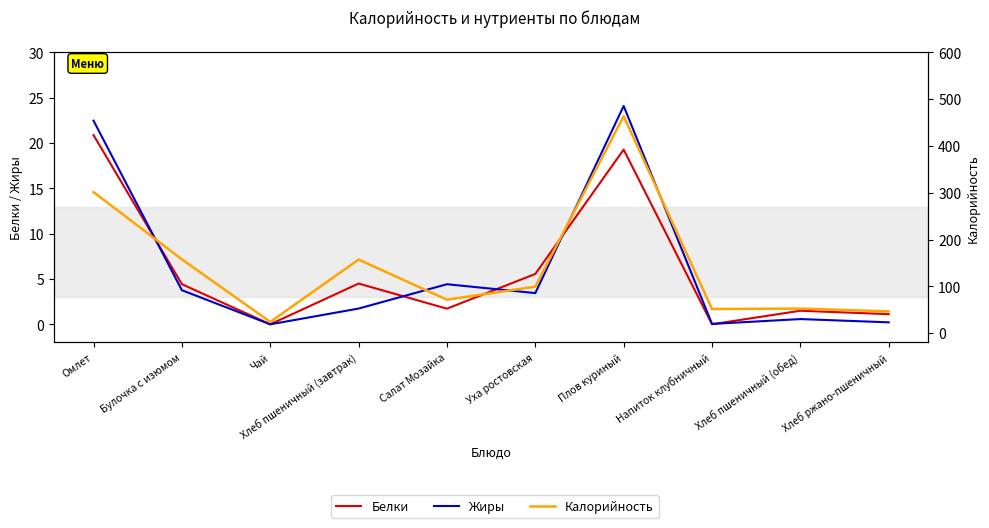

Reading left to right, extract all data points from this chart.

Белки: Омлет=20.9	Булочка с изюмом=4.4	Чай=0.0	Хлеб пшеничный (завтрак)=4.5	Салат Мозайка=1.7	Уха ростовская=5.6	Плов куриный=19.3	Напиток клубничный=0.0	Хлеб пшеничный (обед)=1.5	Хлеб ржано-пшеничный=1.1
Жиры: Омлет=22.5	Булочка с изюмом=3.8	Чай=0.0	Хлеб пшеничный (завтрак)=1.7	Салат Мозайка=4.4	Уха ростовская=3.4	Плов куриный=24.1	Напиток клубничный=0.0	Хлеб пшеничный (обед)=0.6	Хлеб ржано-пшеничный=0.2
Калорийность: Омлет=301.4	Булочка с изюмом=157.7	Чай=23.9	Хлеб пшеничный (завтрак)=157.2	Салат Мозайка=71.4	Уха ростовская=99.3	Плов куриный=463.9	Напиток клубничный=51.5	Хлеб пшеничный (обед)=52.4	Хлеб ржано-пшеничный=46.4